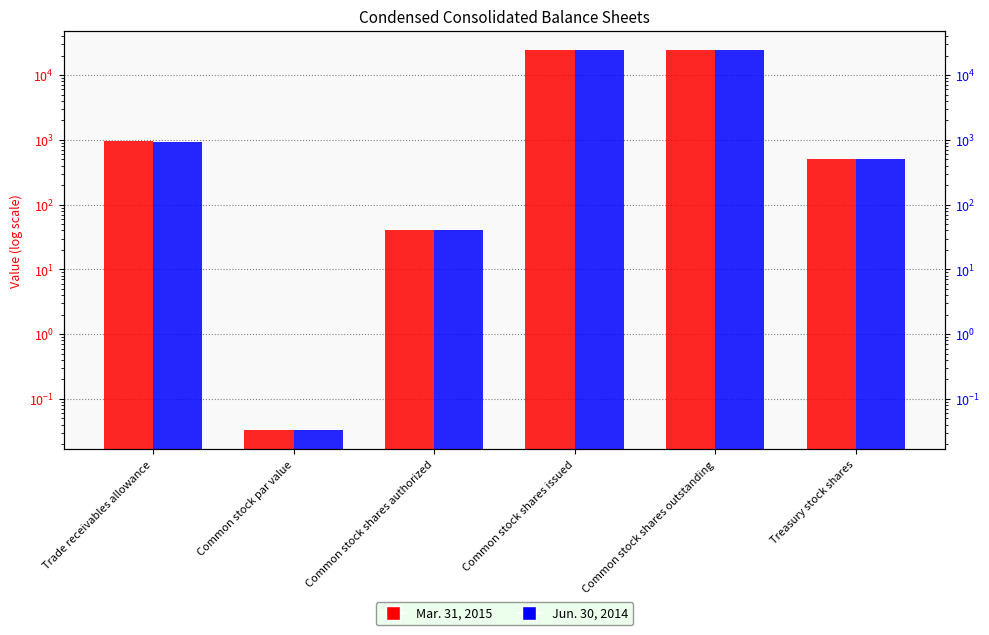

What is the difference between the maximum and minimum values in the Jun. 30, 2014 series?

24060.0